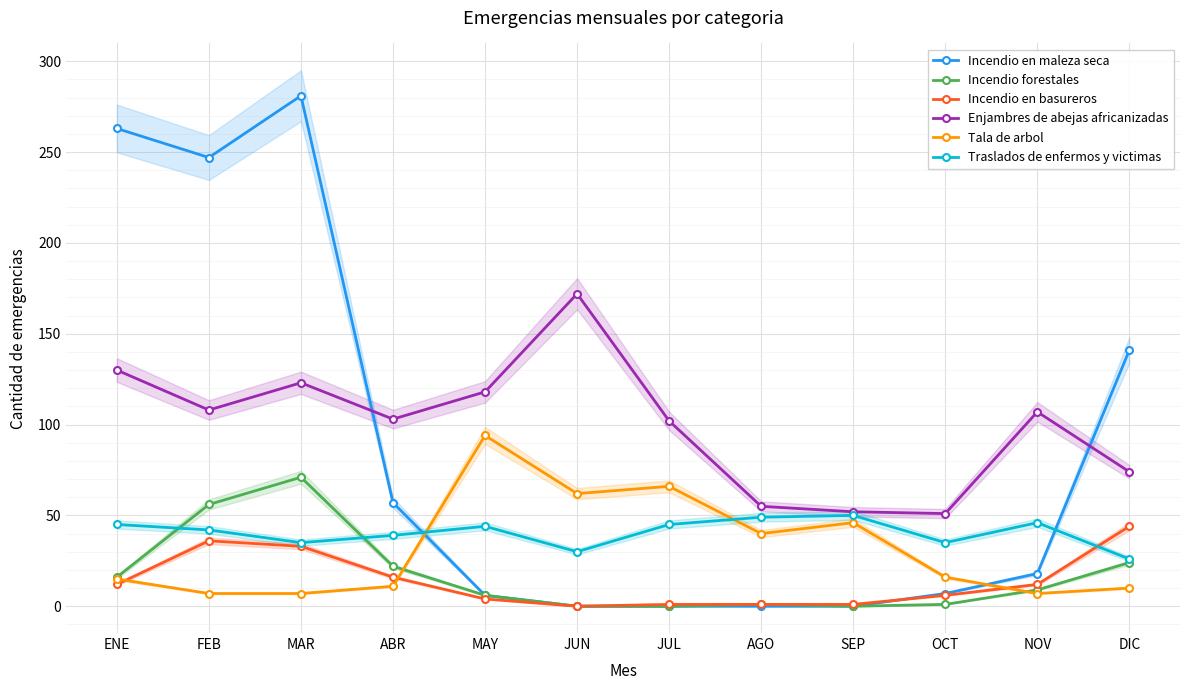

Which series has the widest spread of values?

Incendio en maleza seca